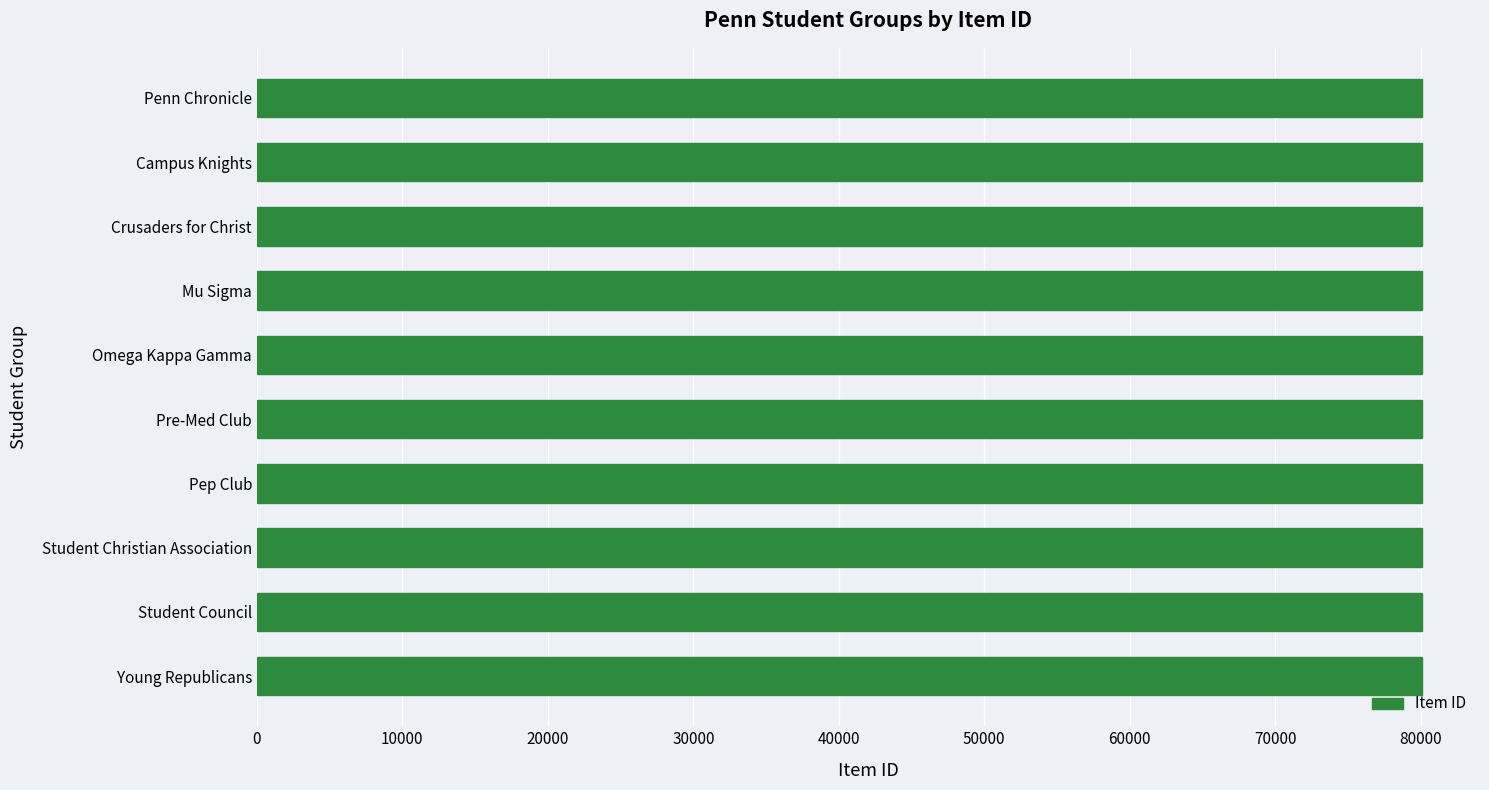

The value at Mu Sigma is 51412. True or false?

False